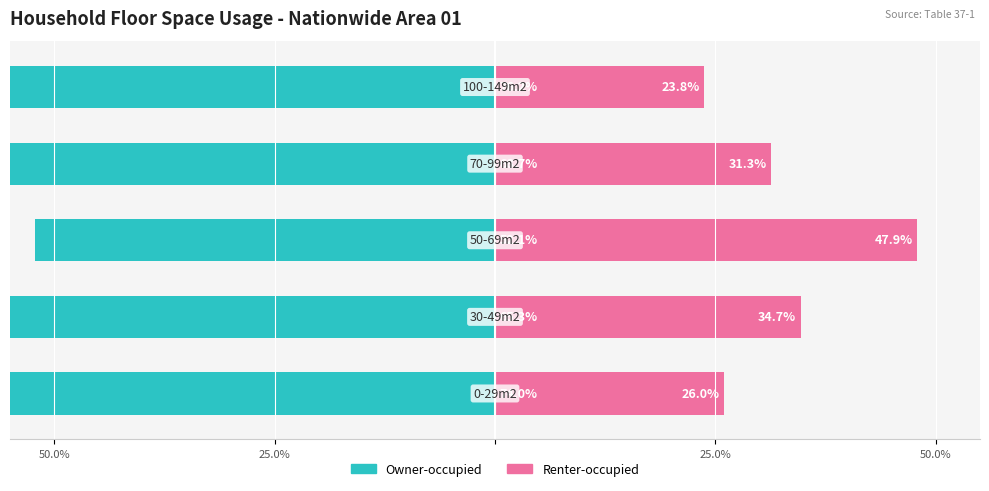

The Owner-occupied series shows -74.0 at 50.0%. True or false?

True